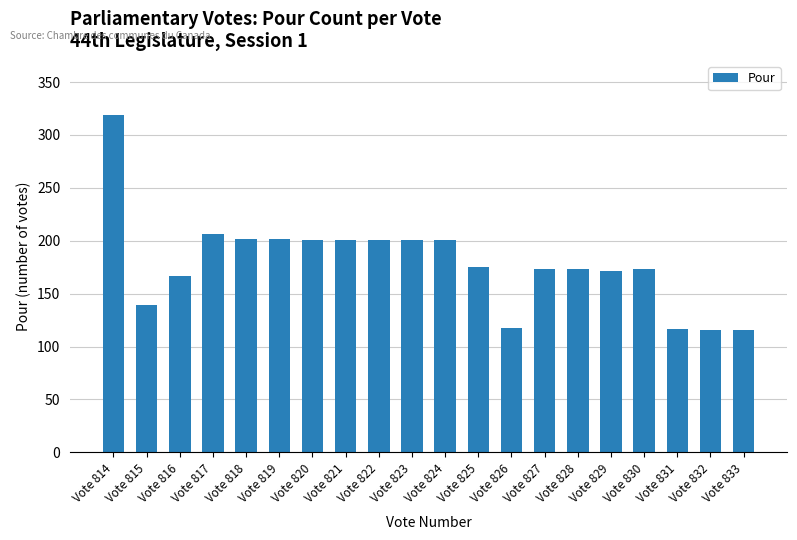

At which label is the value closest to 217?

Vote 817